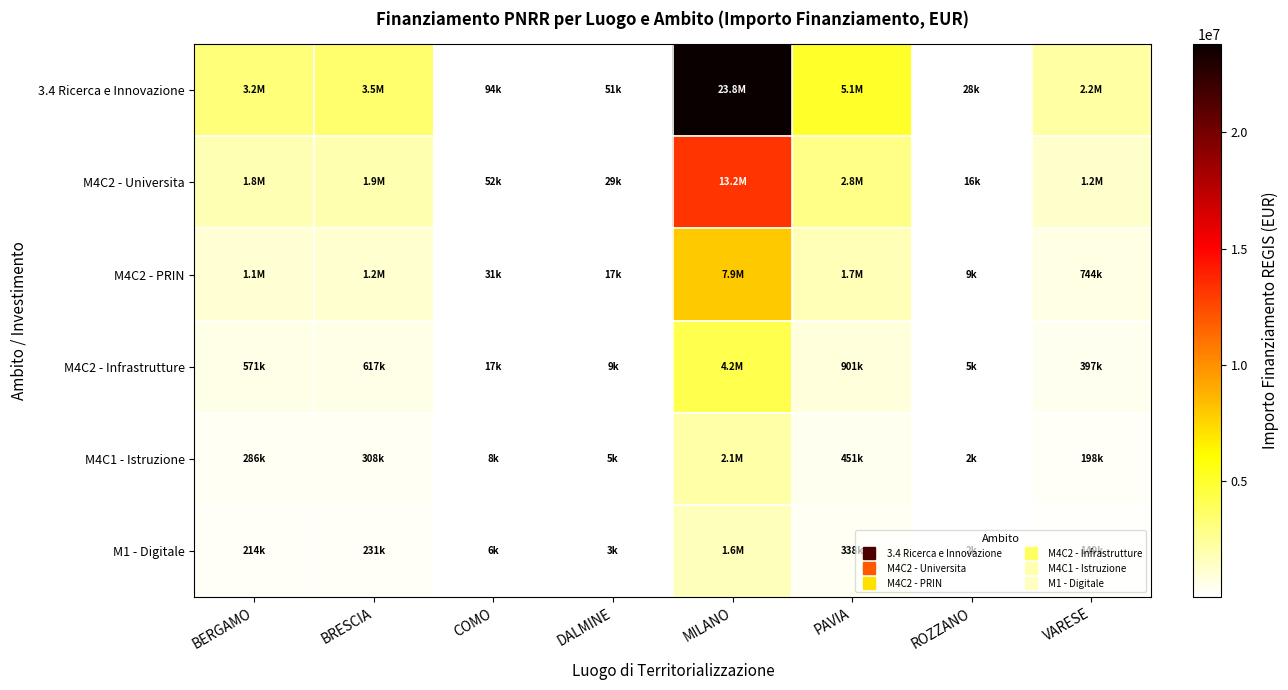

At which category is the sum across all series the highest?

MILANO